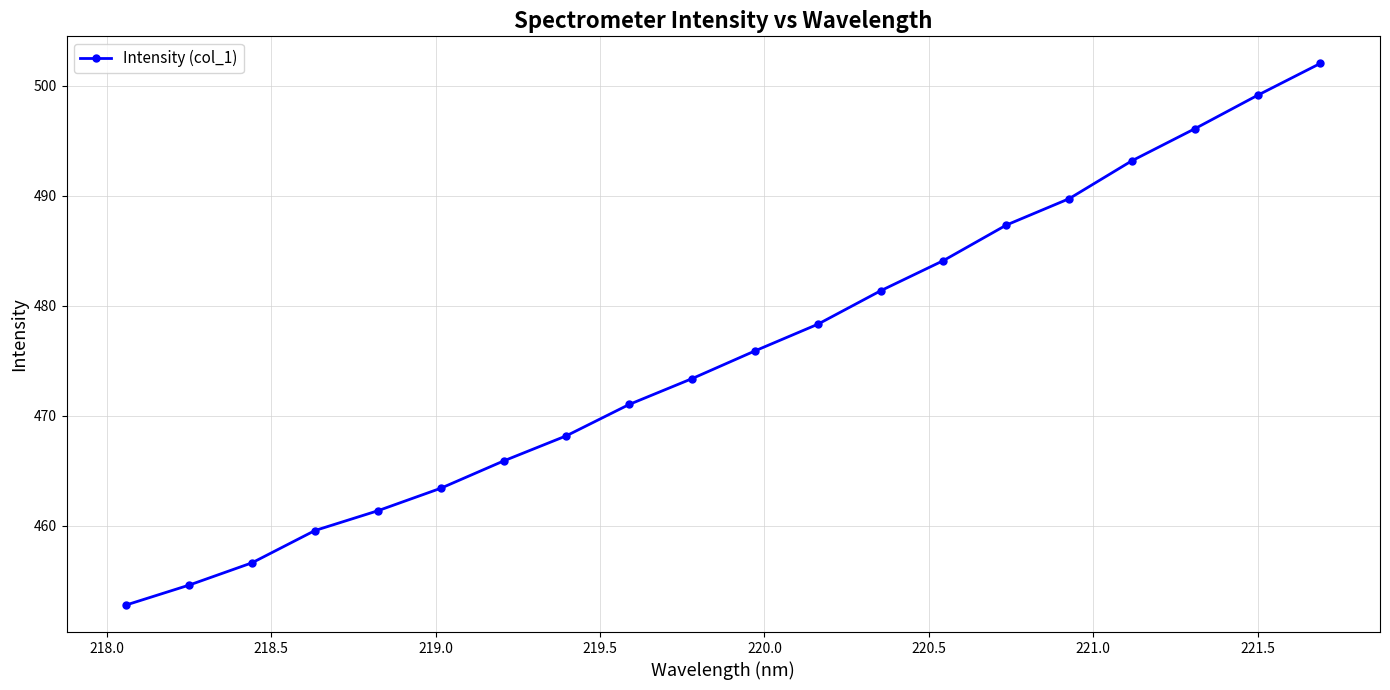

What is the value of the 19th point from the left?

499.1